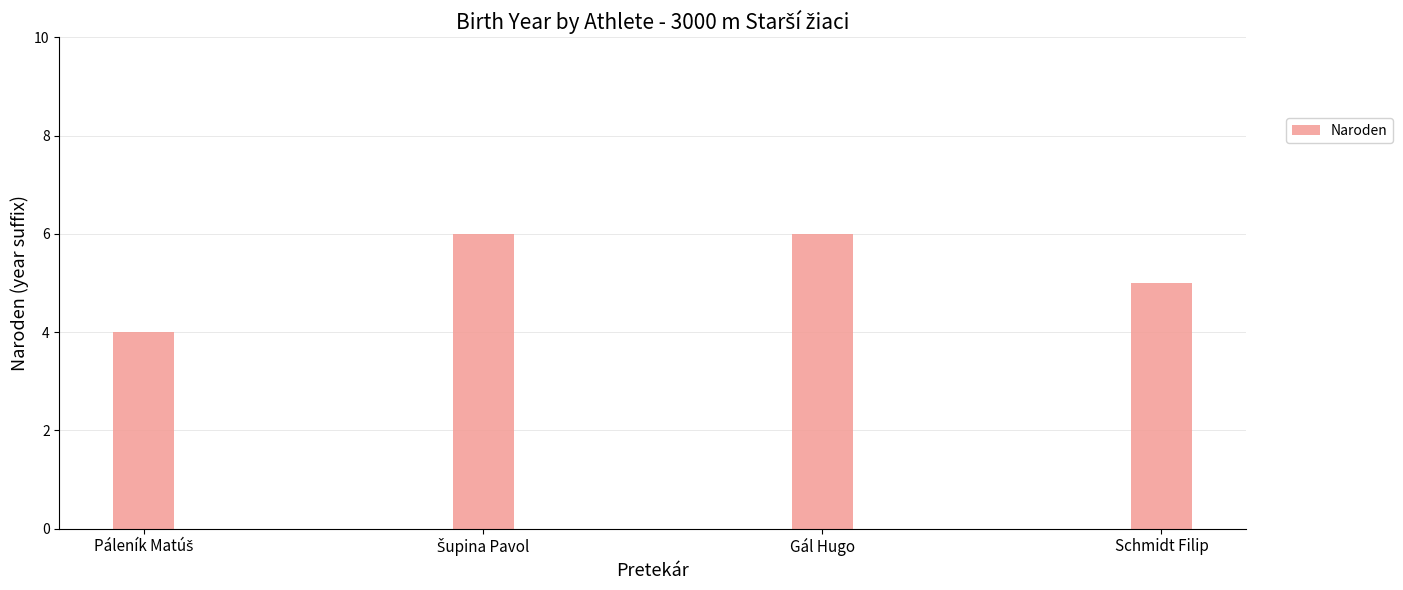

The chart shows a value of 8 at Gál Hugo. True or false?

False